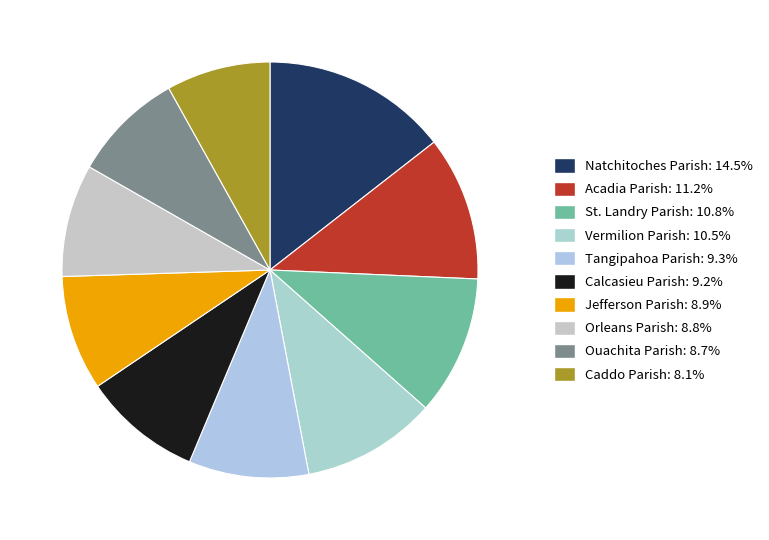

Does Tangipahoa Parish account for over 50% of the chart?

No